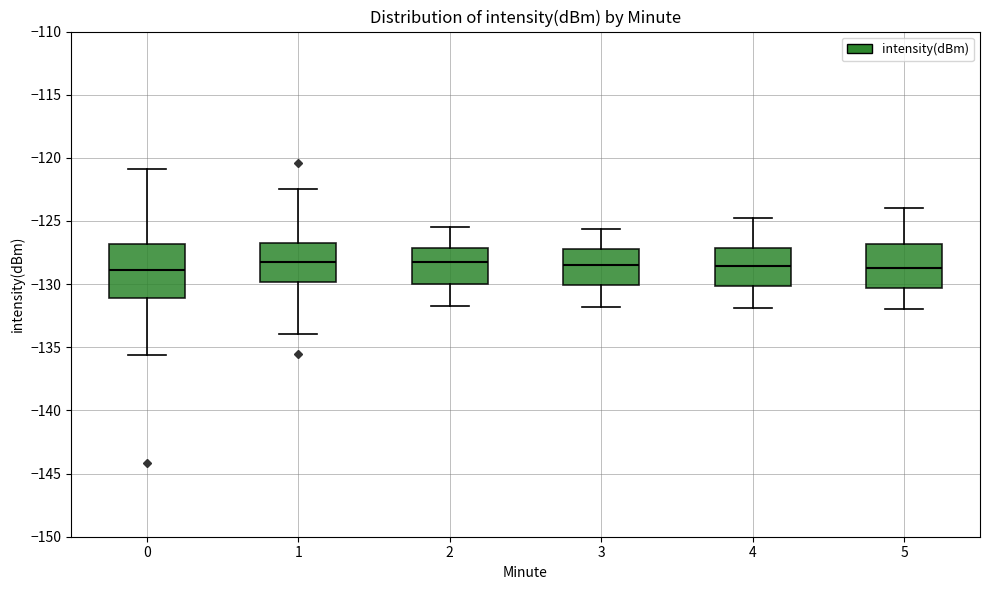

Where does the median line of the box at x = 4 sit on the y-axis? The values are not printed on the chart, so give them approximately, as read against the axis.

-128.5